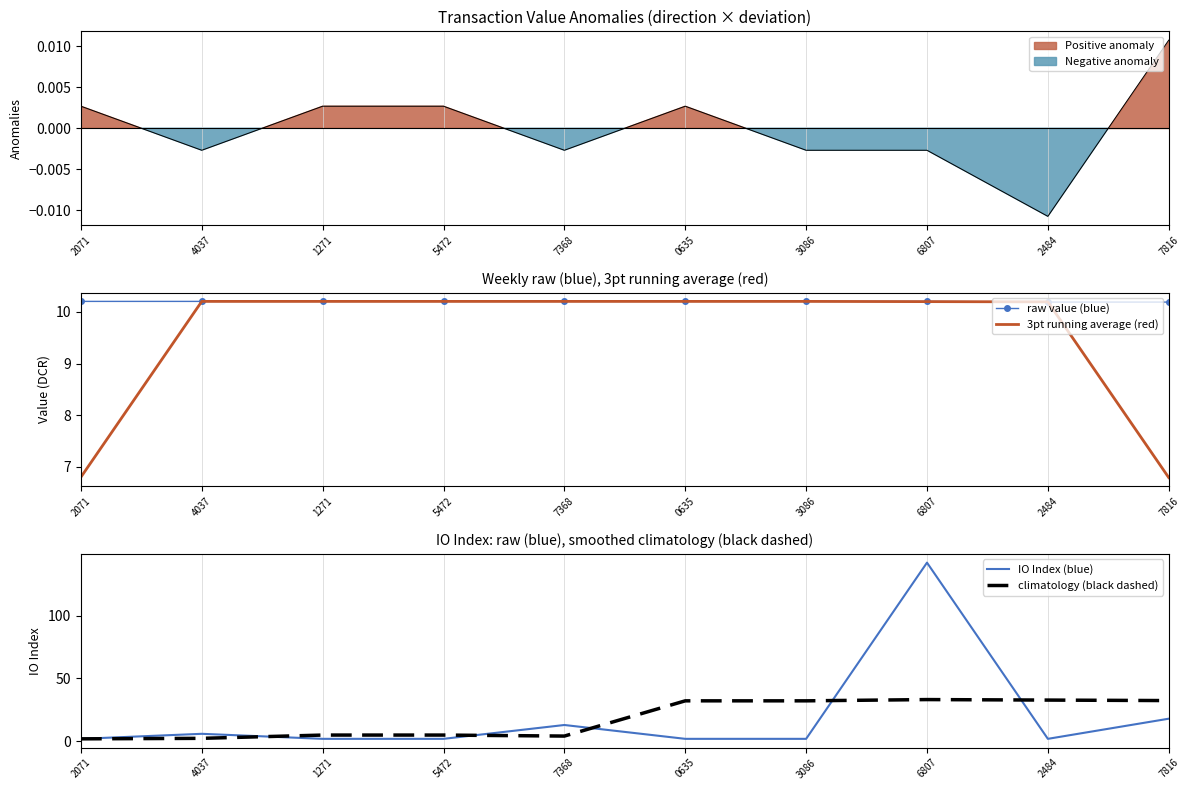

What is the sum of all climatology (black dashed) values?

181.4